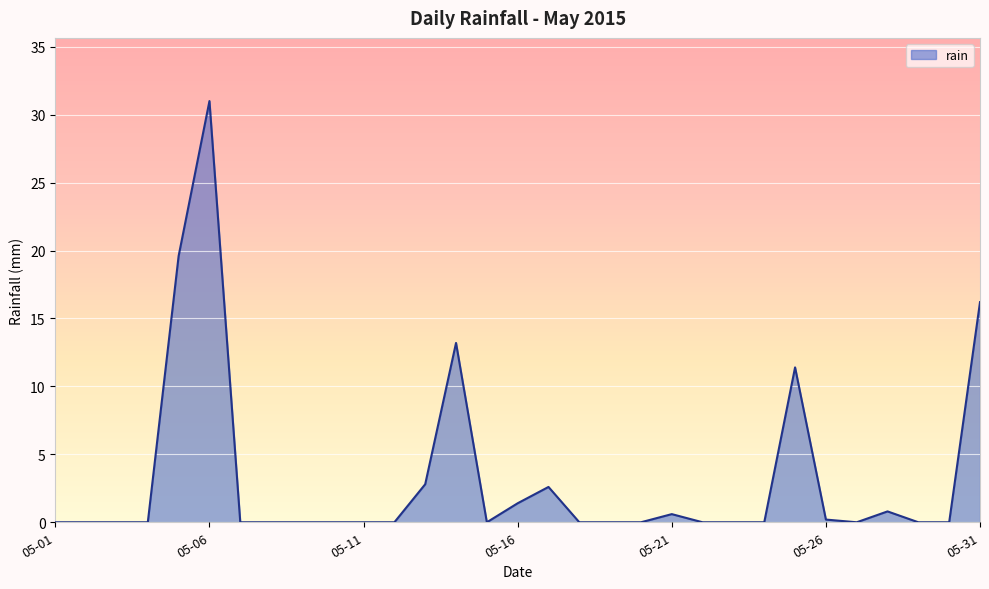

What is the maximum value shown in the chart?

31.0